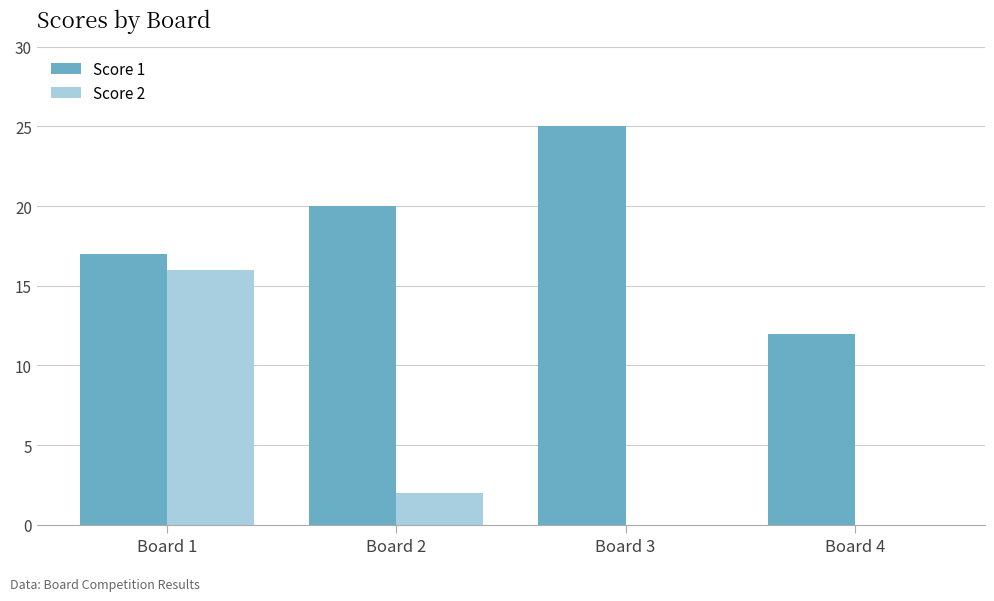

Reading right to left, list all the values displayed in this chart.

Score 1: 12	25	20	17
Score 2: 0	0	2	16